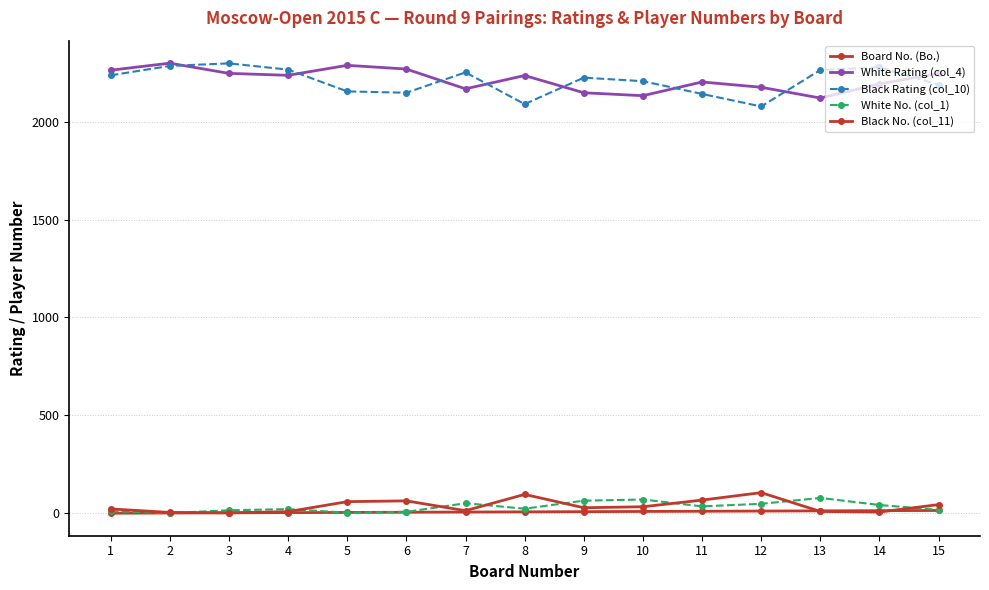

Reading left to right, what are all the values shown in this chart?

Board No. (Bo.): 1	2	3	4	5	6	7	8	9	10	11	12	13	14	15
White Rating (col_4): 2262	2298	2246	2236	2287	2268	2167	2235	2147	2132	2202	2175	2120	2192	2246
Black Rating (col_10): 2236	2284	2297	2265	2154	2147	2251	2089	2224	2206	2141	2077	2263	2277	2188
White No. (col_1): 11	2	16	22	4	8	52	24	65	71	36	49	79	43	18
Black No. (col_11): 23	5	3	9	60	64	14	97	29	34	68	106	10	7	45